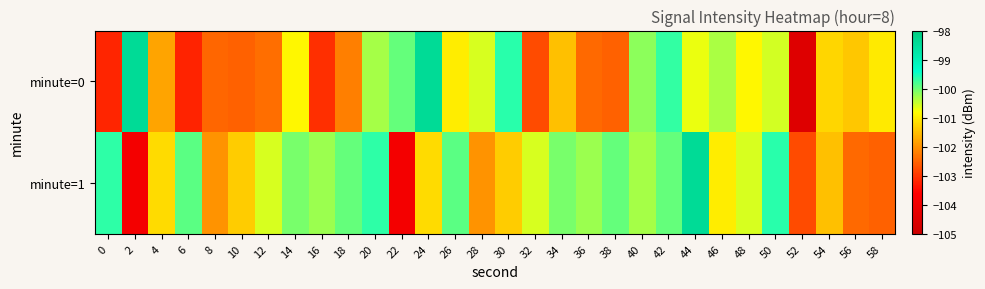

Which series changed the most between 26 and 30?

minute=1